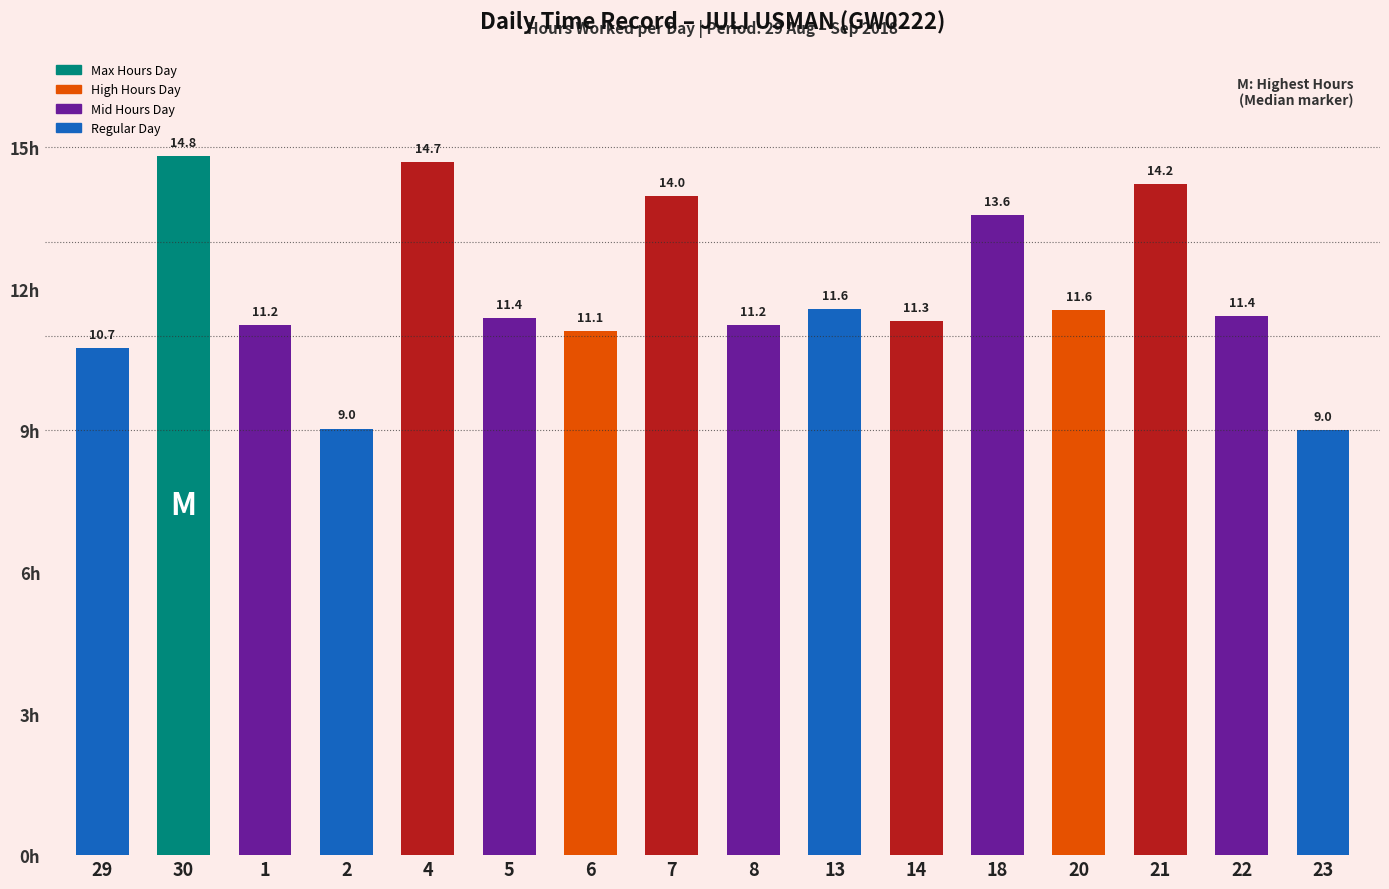

Which label corresponds to the smallest value in the chart?

23